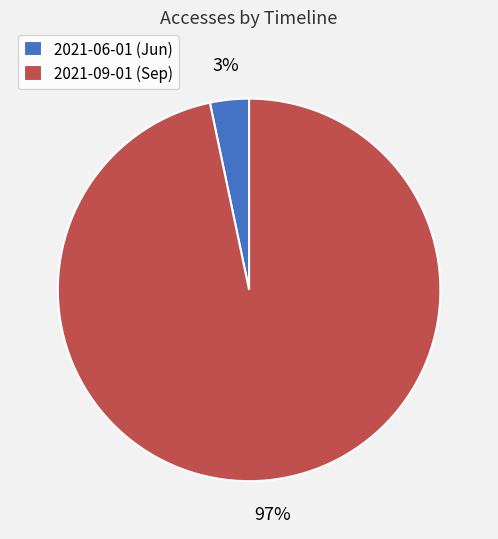

Which category has the smallest portion of the pie?

2021-06-01